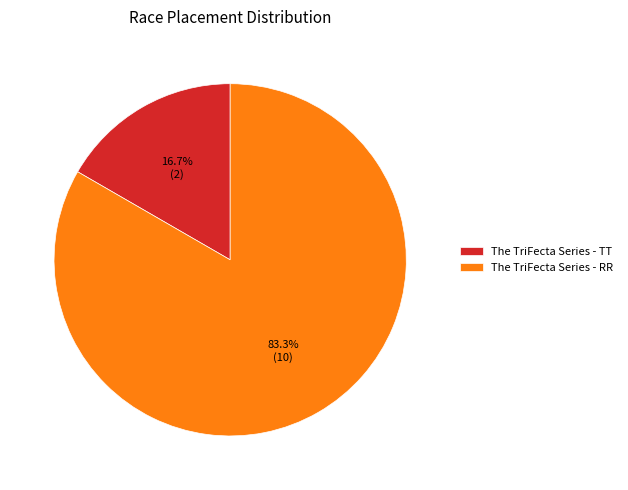

Is The TriFecta Series - RR the majority of the pie?

Yes